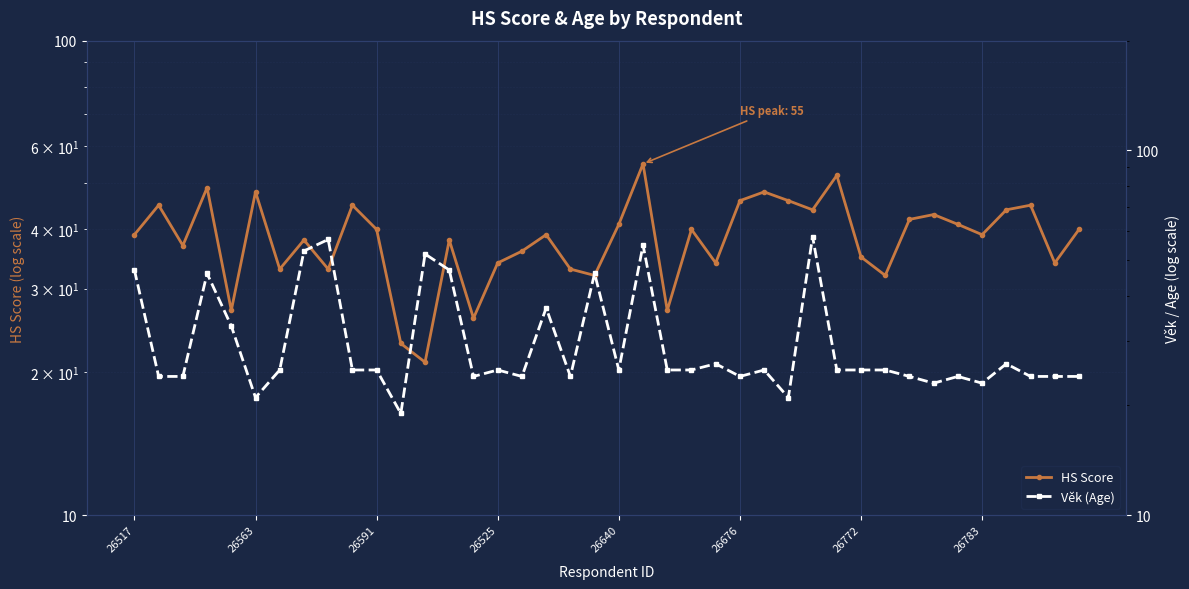

At how many categories does at least one series exceed 21?

40